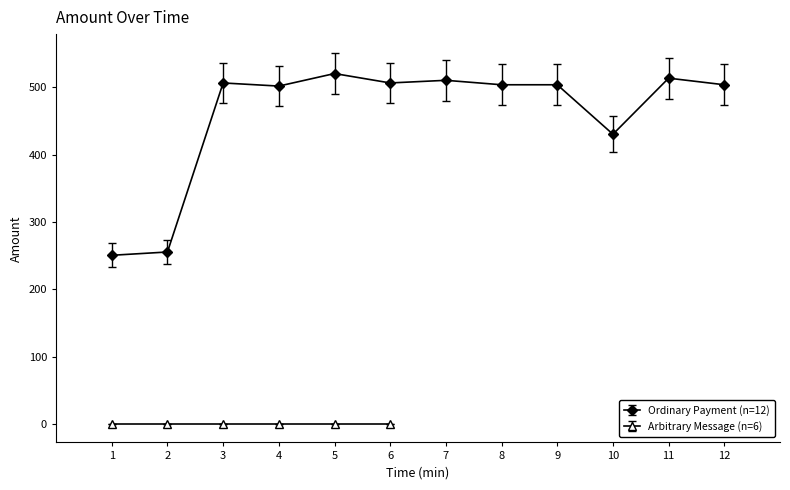

At which label is the value closest to 385?

10